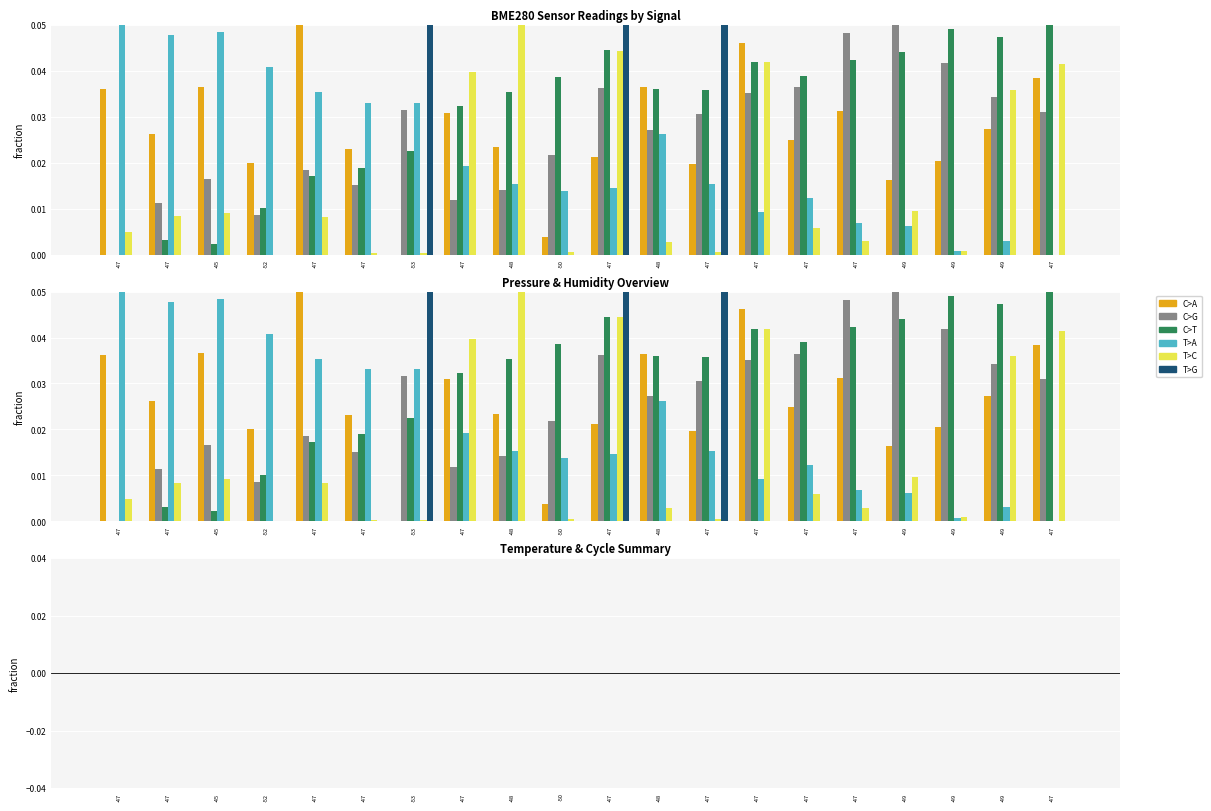

The T>G series shows -0.0 at -47. True or false?

False